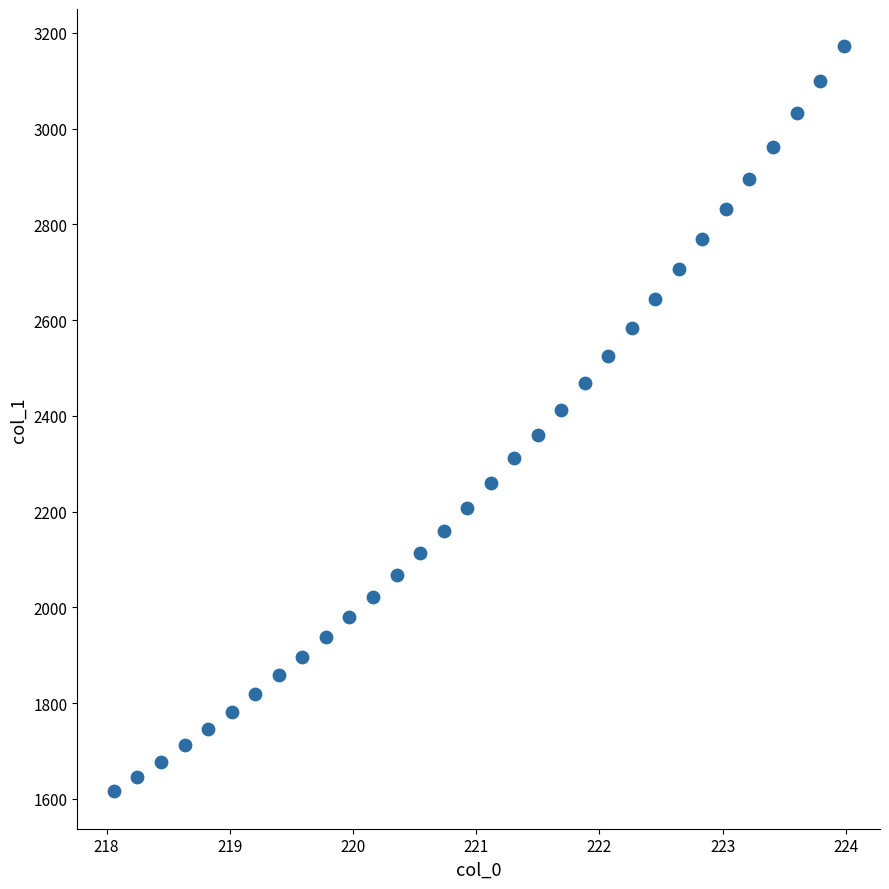

What is the range of Y values (max minus min)?

1556.4